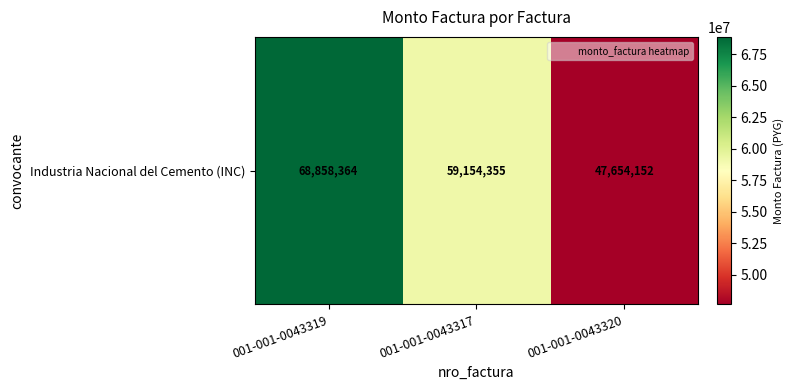

At which label is the value closest to 58256258?

001-001-0043317